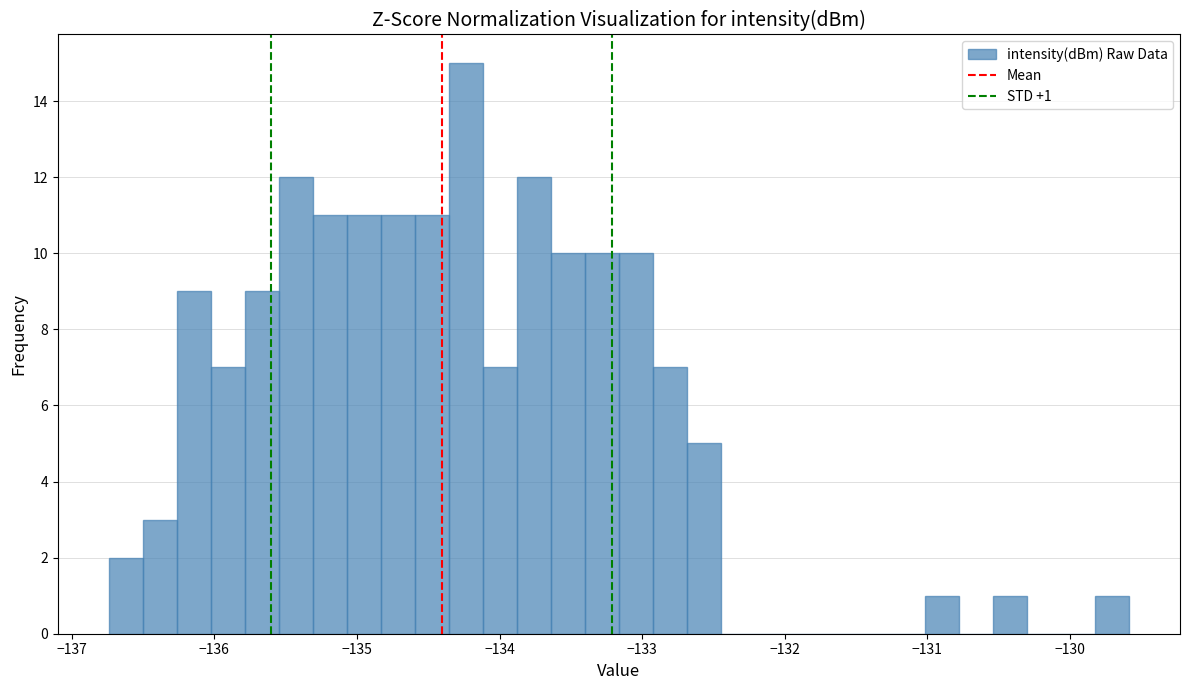

Read against the x-axis, roughly where is the centre of the tallest bar?

-134.2